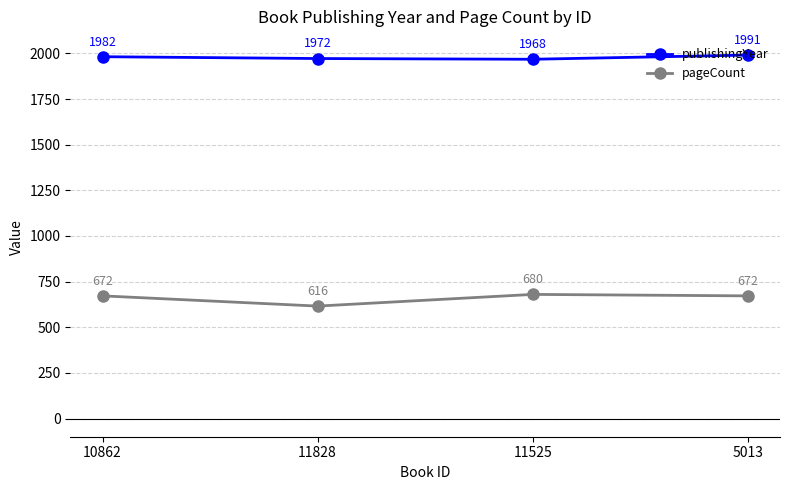

Rank the series by their average value, from highest to lowest.

publishingYear, pageCount